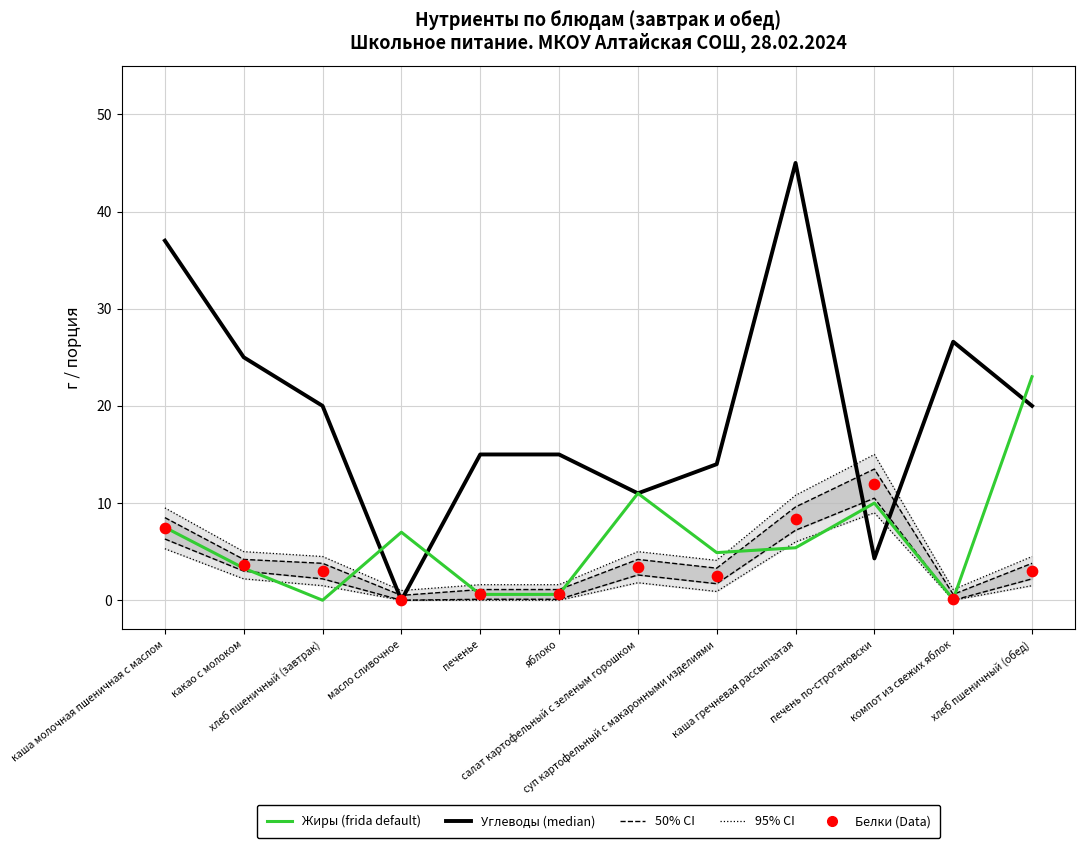

Which series has the largest total across all categories?

Углеводы (median)